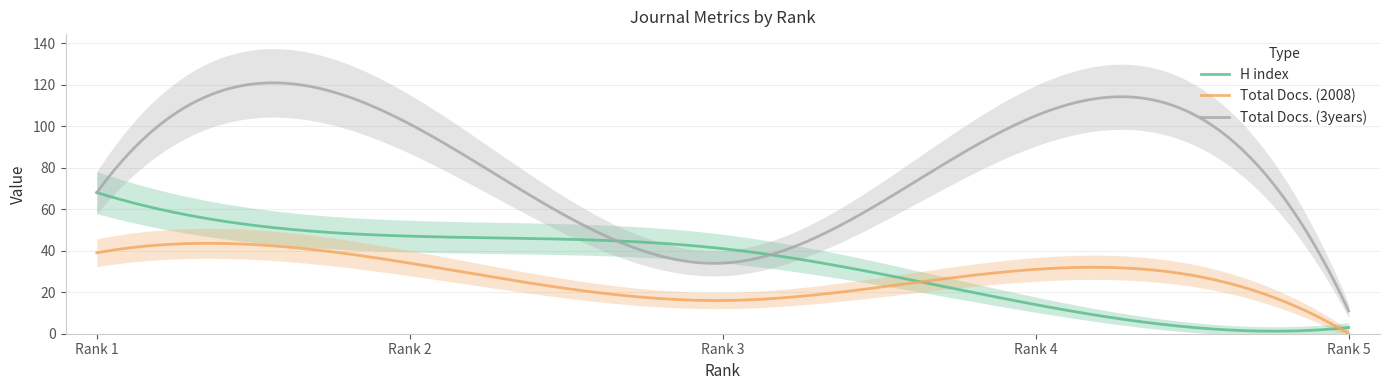

How many values in the Total Docs. (3years) series exceed 68?

2